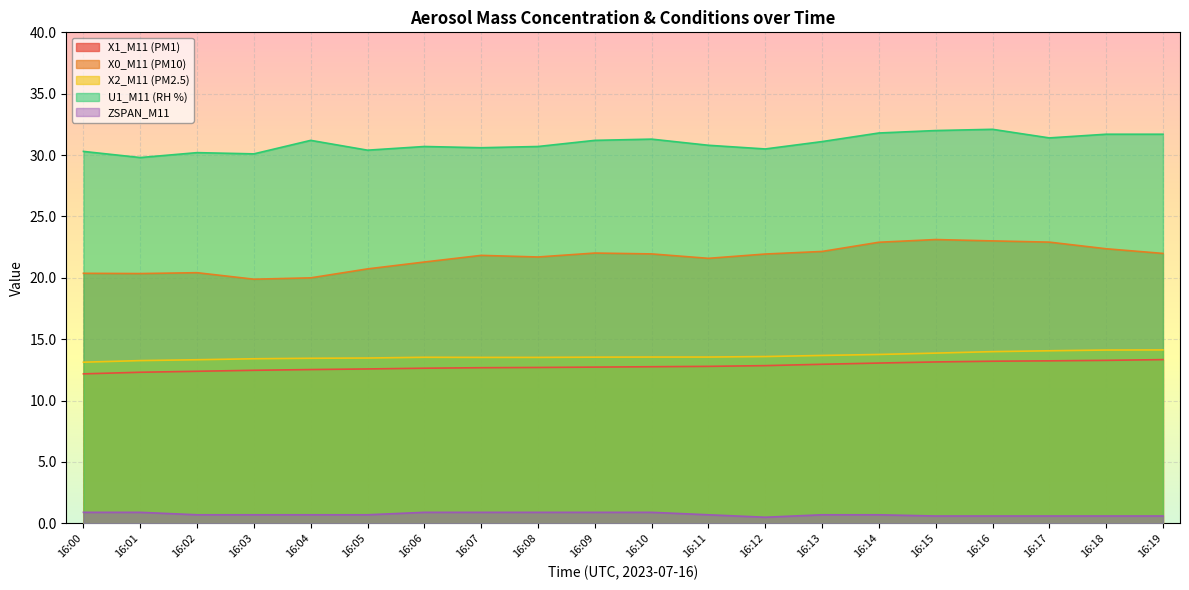

Read the X1_M11 (PM1) value at 16:15.

13.2